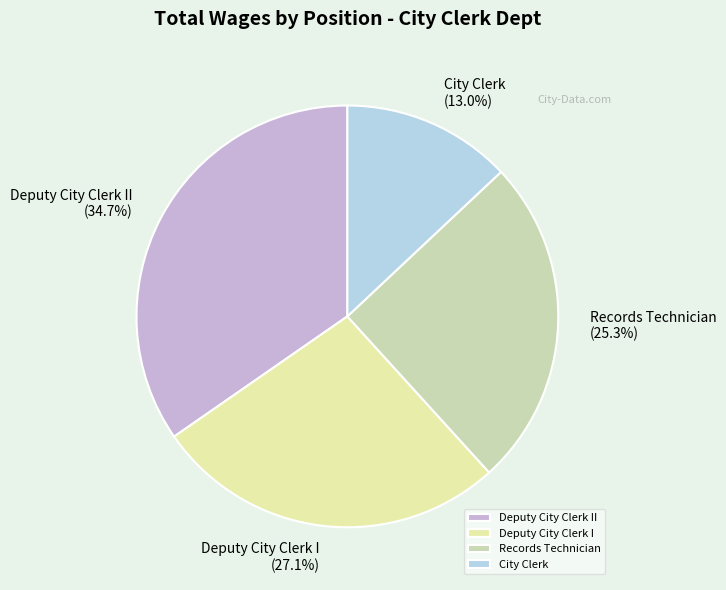

How many segments does this pie chart have?

4